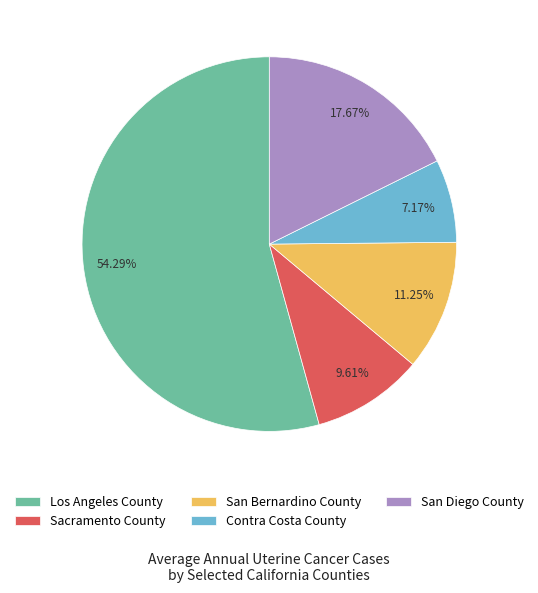

What is the ratio of the value at Contra Costa County to the value at San Bernardino County?

0.6